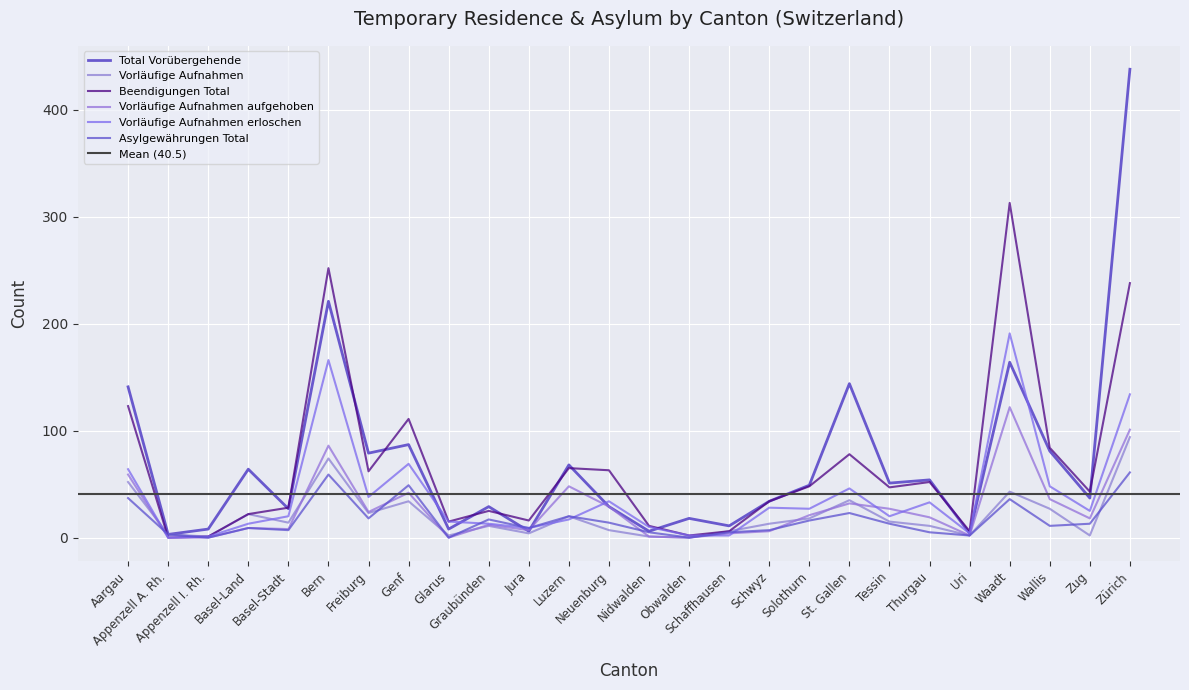

How many data points in Vorläufige Aufnahmen are less than 14?

13